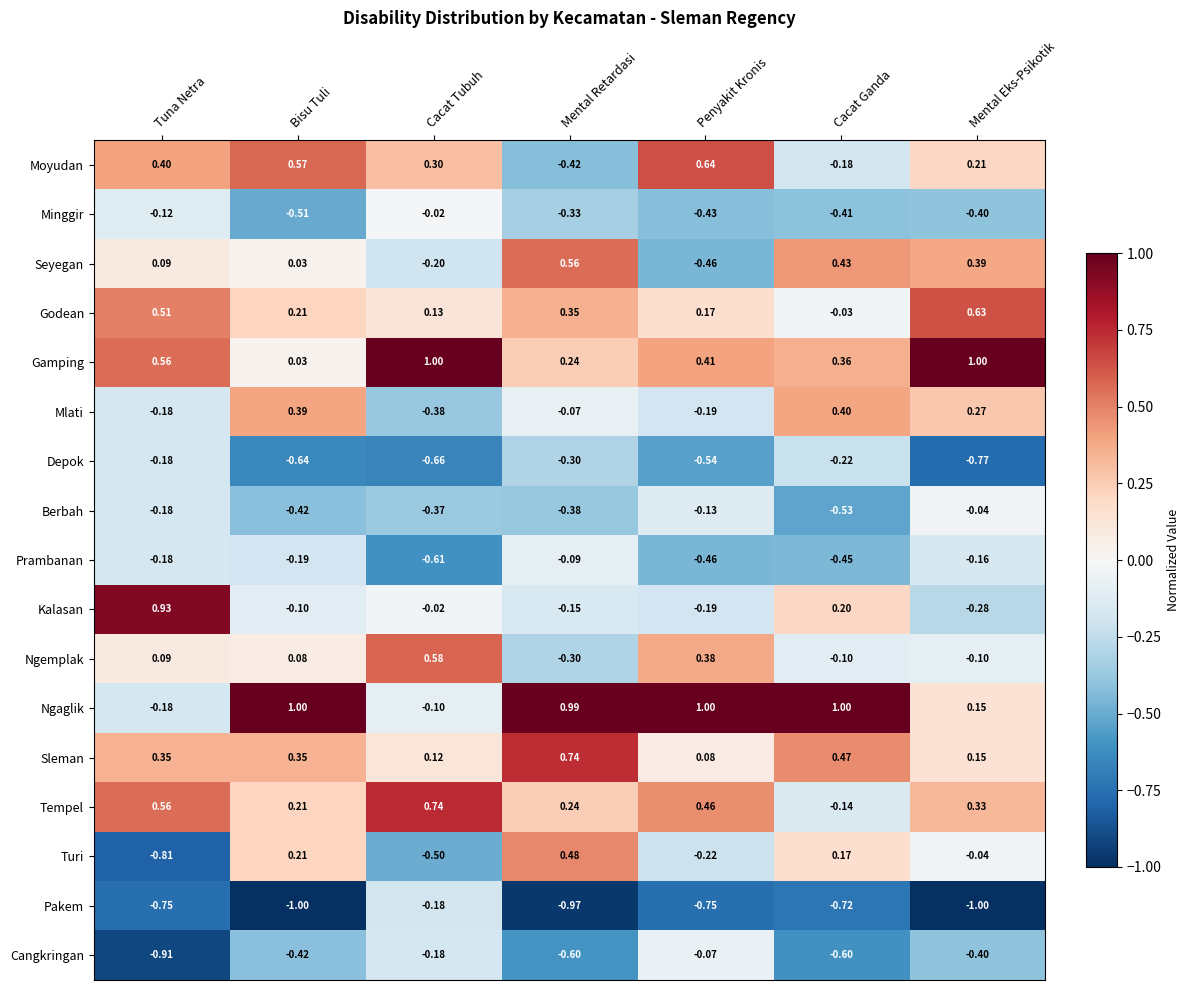

At how many categories does at least one series exceed 0?

7